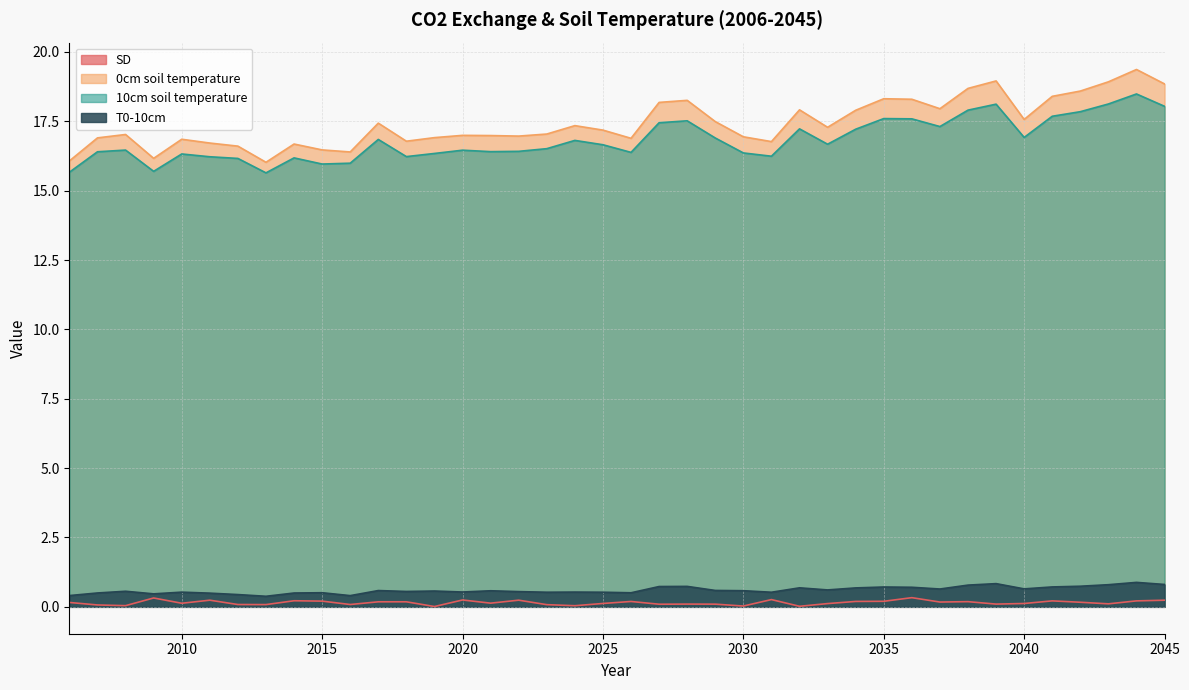

Rank the categories by SD value from lowest to highest.

2019, 2032, 2030, 2024, 2008, 2007, 2023, 2013, 2012, 2016, 2027, 2029, 2039, 2028, 2043, 2033, 2040, 2025, 2010, 2021, 2006, 2042, 2037, 2017, 2018, 2038, 2026, 2034, 2035, 2015, 2041, 2044, 2014, 2045, 2011, 2022, 2020, 2031, 2009, 2036